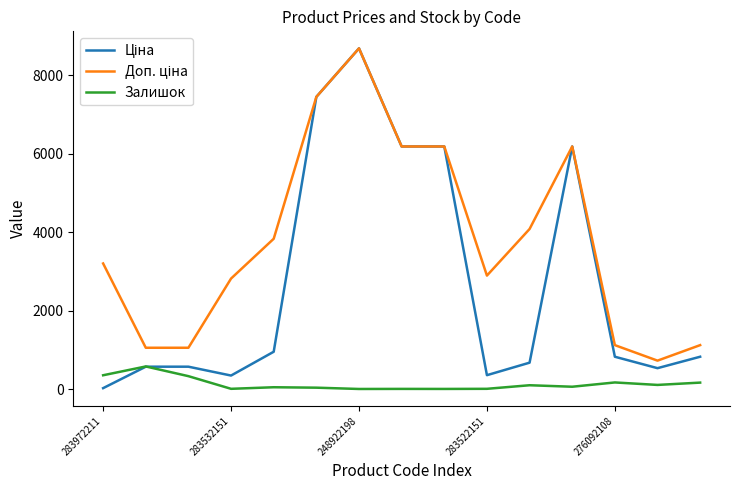

What is the greatest value displayed?

8679.5